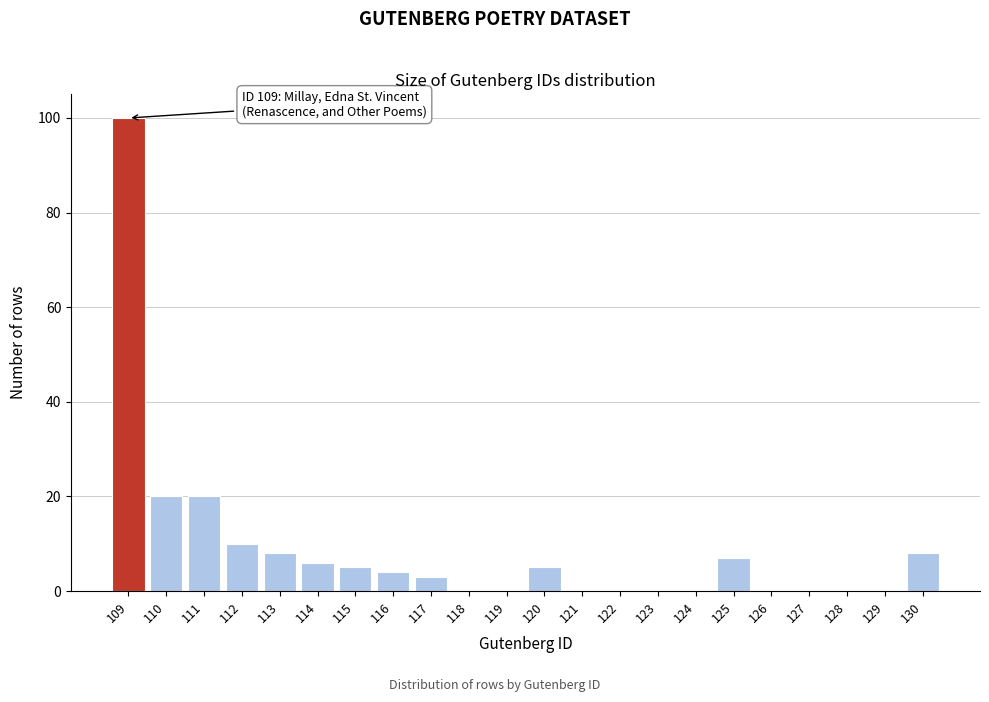

Reading left to right, list all the values displayed in this chart.

109=100	110=20	111=20	112=10	113=8	114=6	115=5	116=4	117=3	118=0	119=0	120=5	121=0	122=0	123=0	124=0	125=7	126=0	127=0	128=0	129=0	130=8